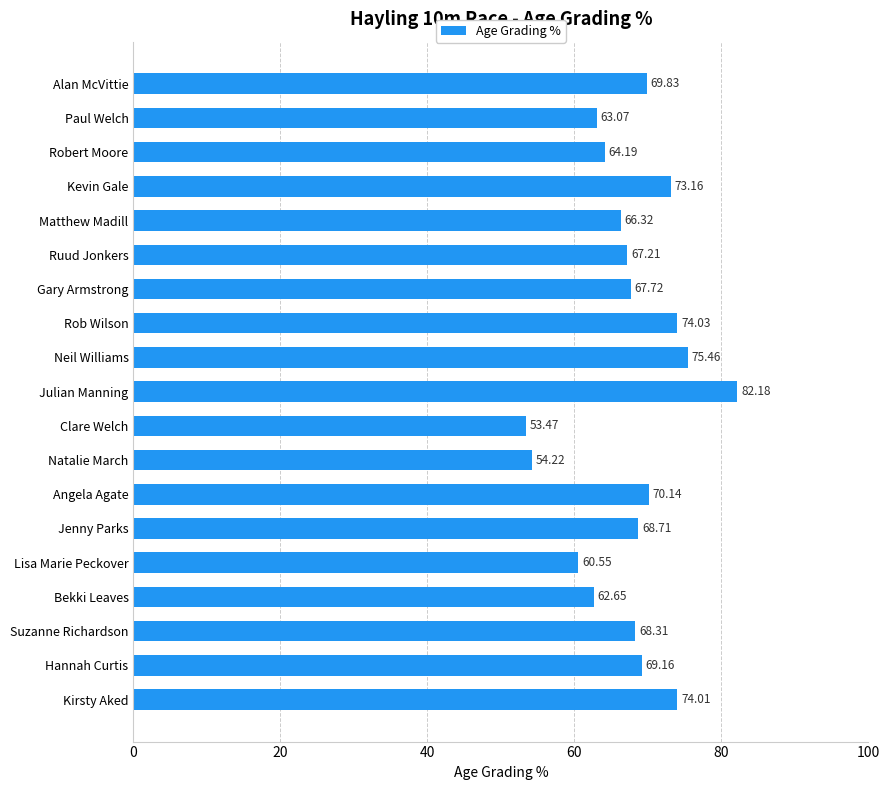

Rank the categories by value from highest to lowest.

Julian Manning, Neil Williams, Rob Wilson, Kirsty Aked, Kevin Gale, Angela Agate, Alan McVittie, Hannah Curtis, Jenny Parks, Suzanne Richardson, Gary Armstrong, Ruud Jonkers, Matthew Madill, Robert Moore, Paul Welch, Bekki Leaves, Lisa Marie Peckover, Natalie March, Clare Welch